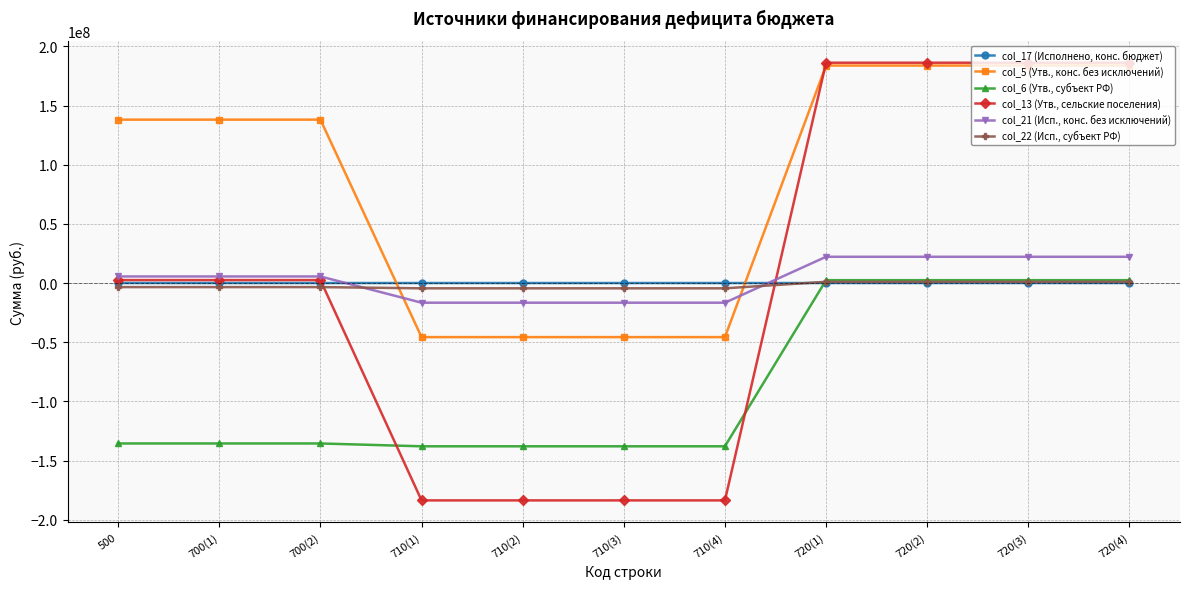

How many intersections are there between col_6 (Утв., субъект РФ) and col_17 (Исполнено, конс. бюджет)?

1